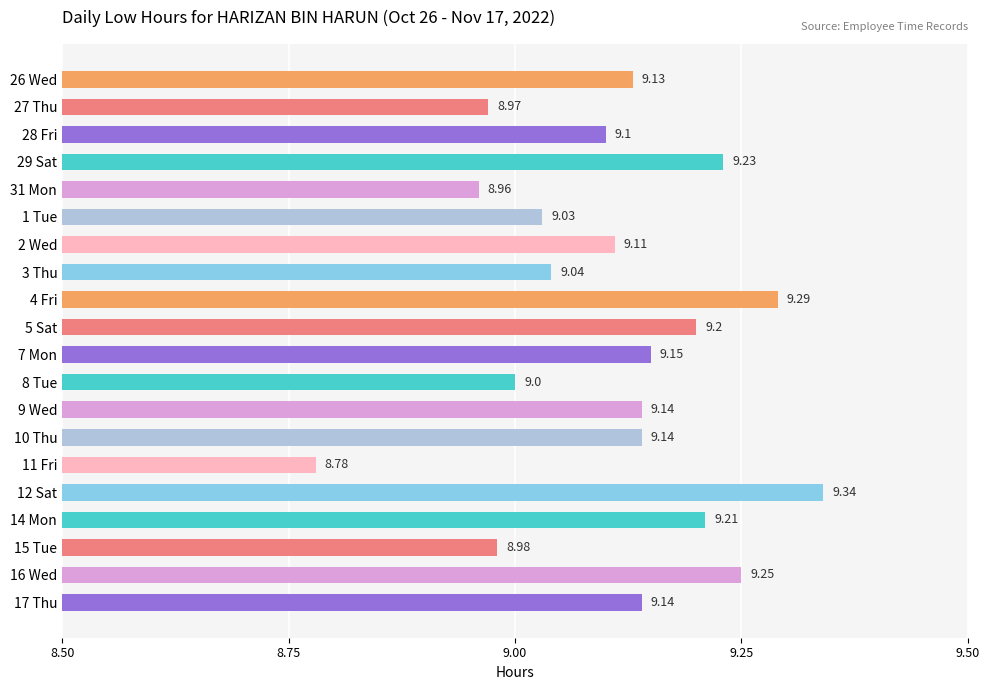

Approximately how many times larger is the value at 7 Mon compared to 4 Fri?

1.0